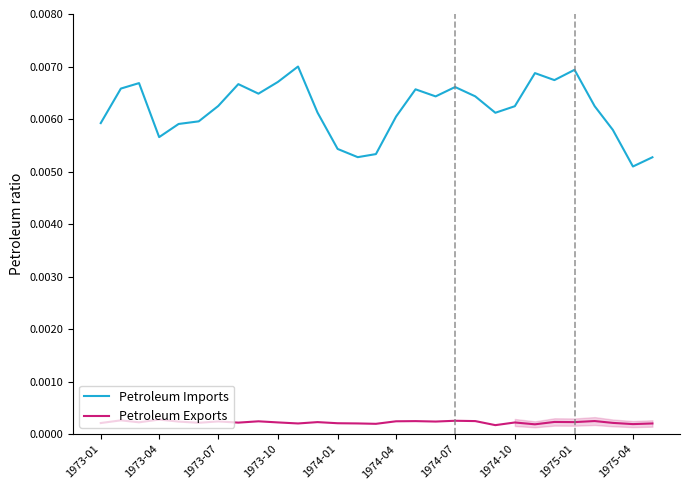

At which label is Petroleum Imports closest to 0?

1975-04